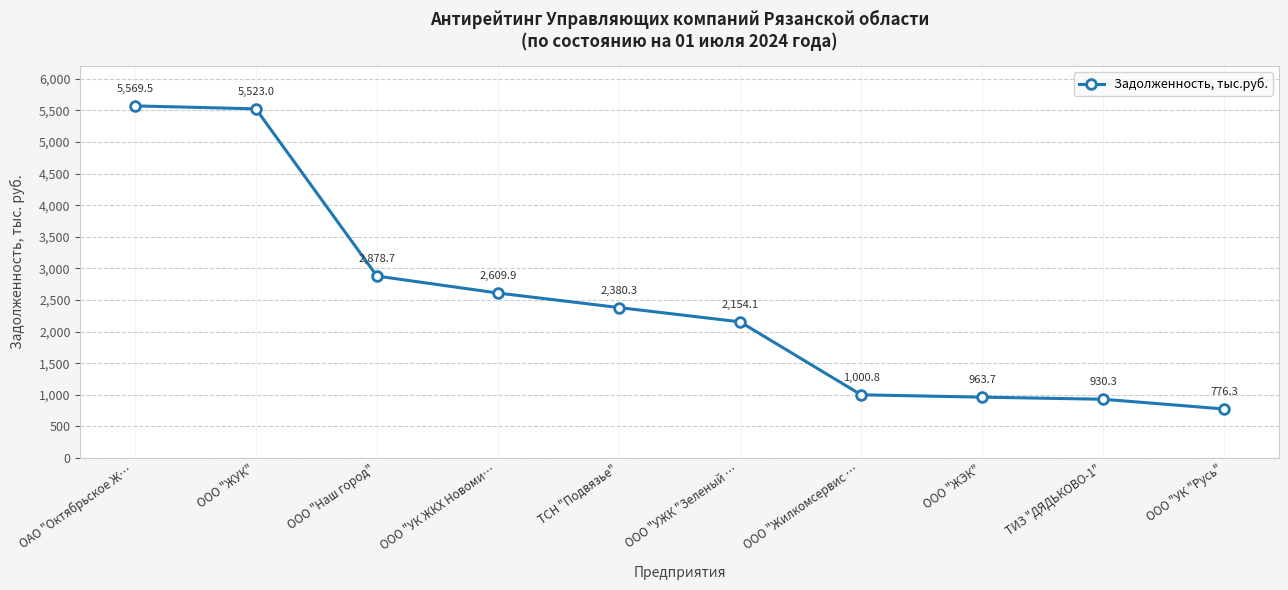

Between ТИЗ "ДЯДЬКОВО-1" and ООО "ЖУК", which is larger?

ООО "ЖУК"